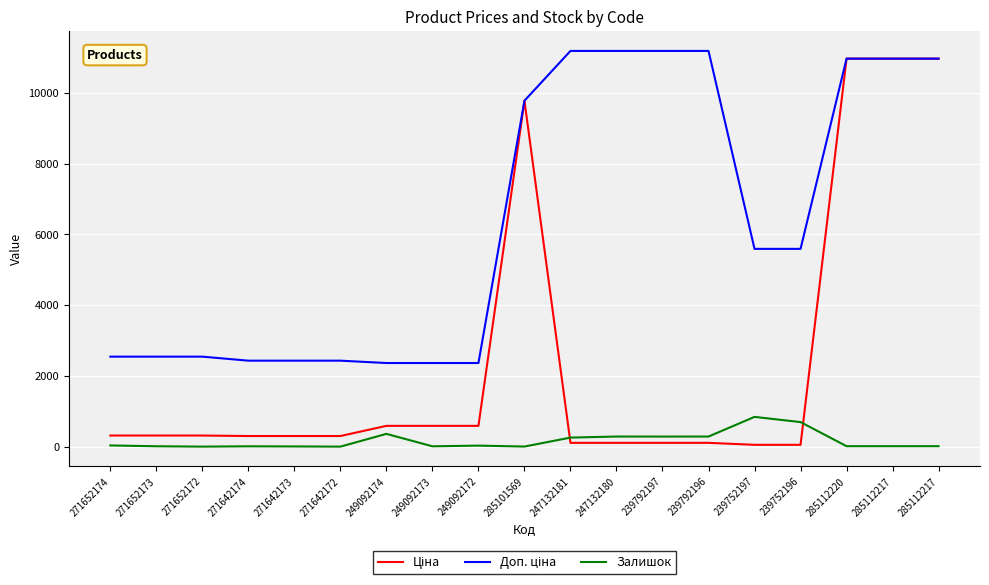

Is this an area chart (filled region under the line)?

No